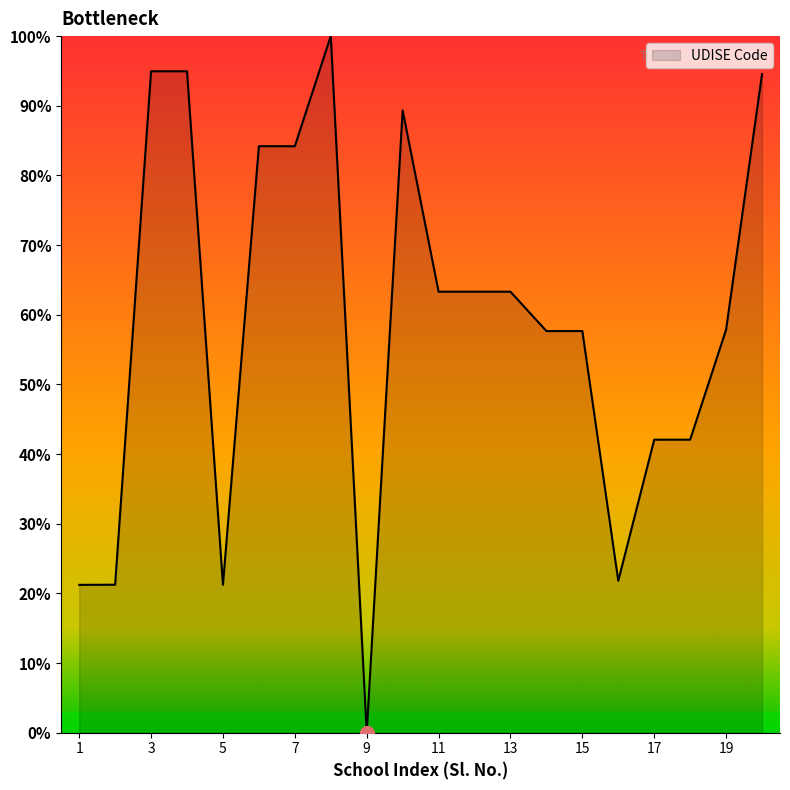

What is the maximum value shown in the chart?

100.0